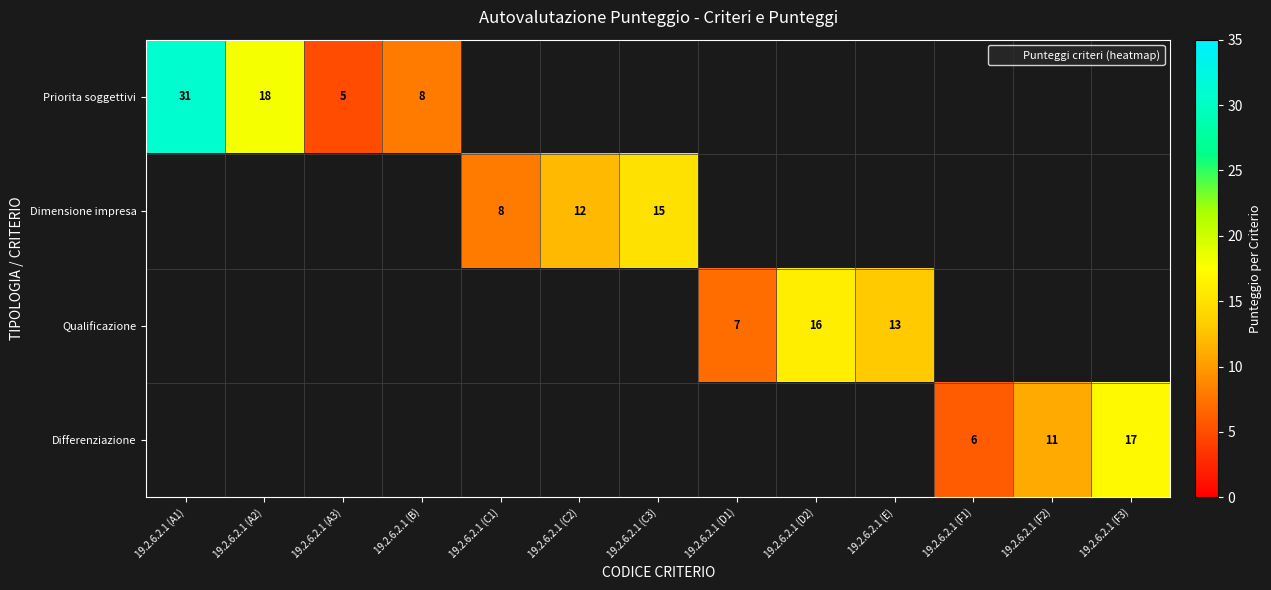

Which series has the largest range (max minus min)?

Priorita soggettivi